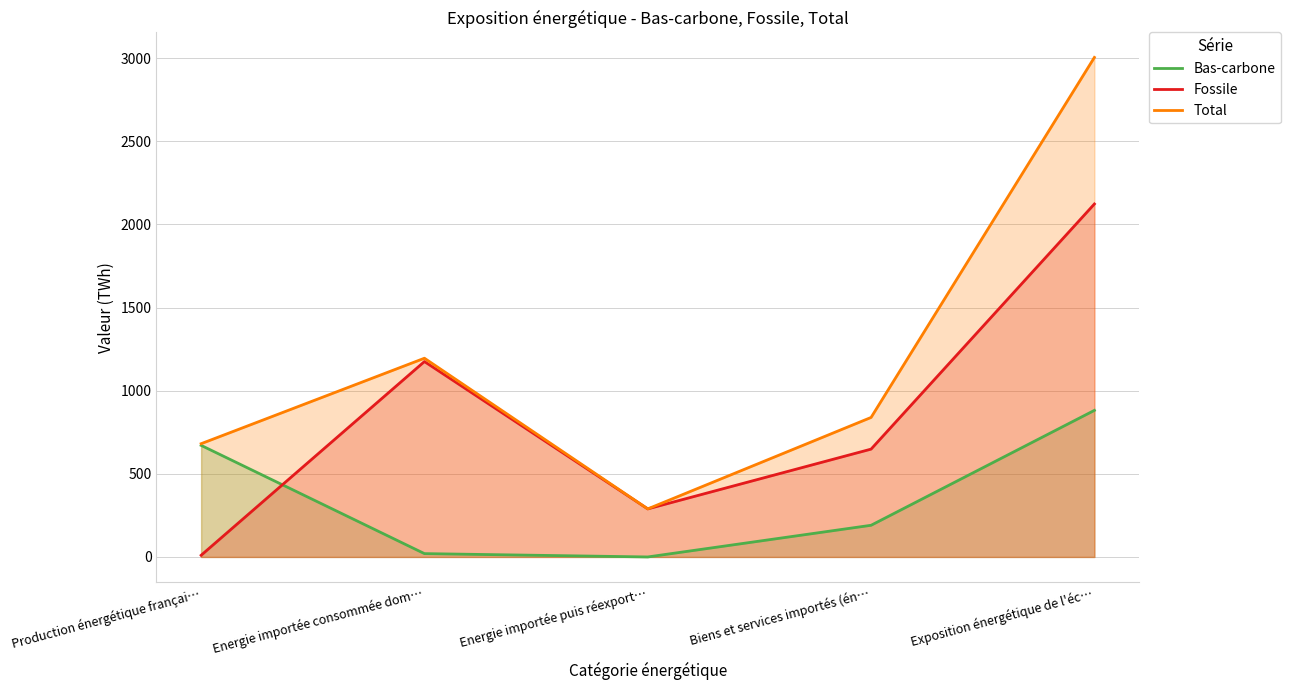

At which label does Fossile first exceed 648?

Energie importée consommée dom…